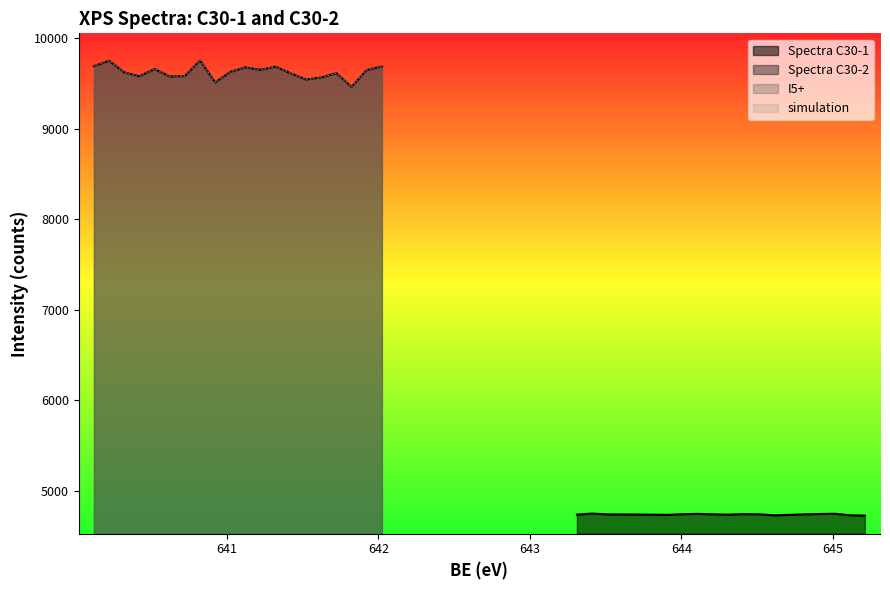

How many series are shown in this chart?

4